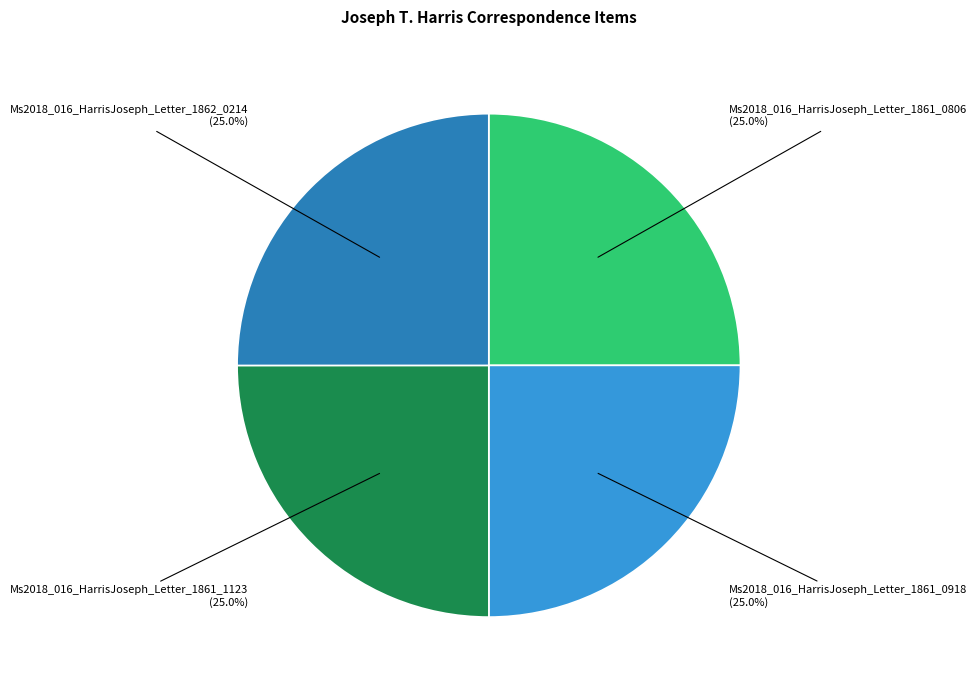

Does Ms2018_016_HarrisJoseph_Letter_1861_1123 account for over 50% of the chart?

No